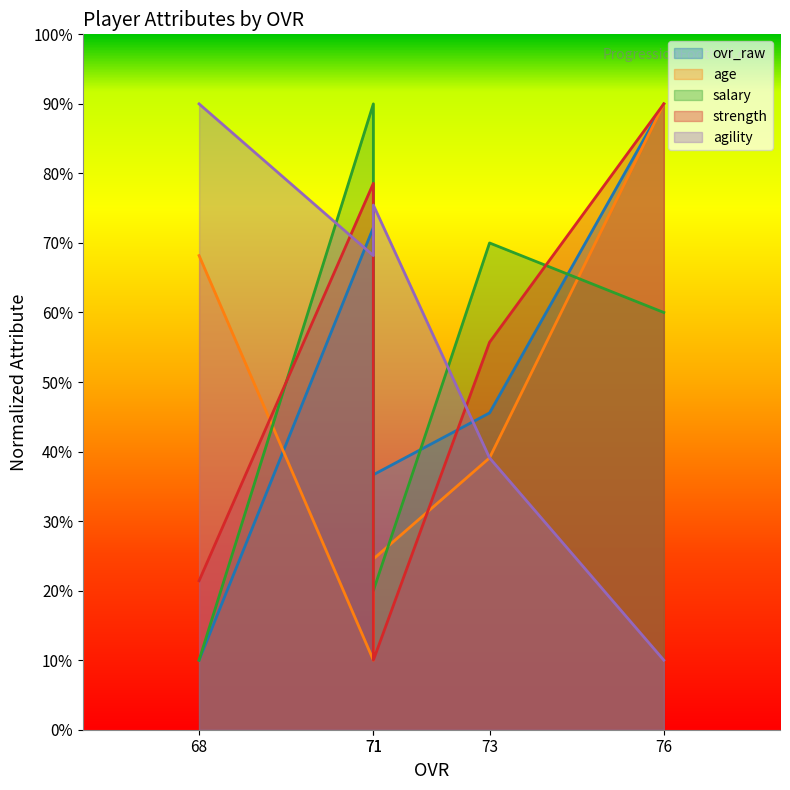

What is the average value of the age series?

46.4